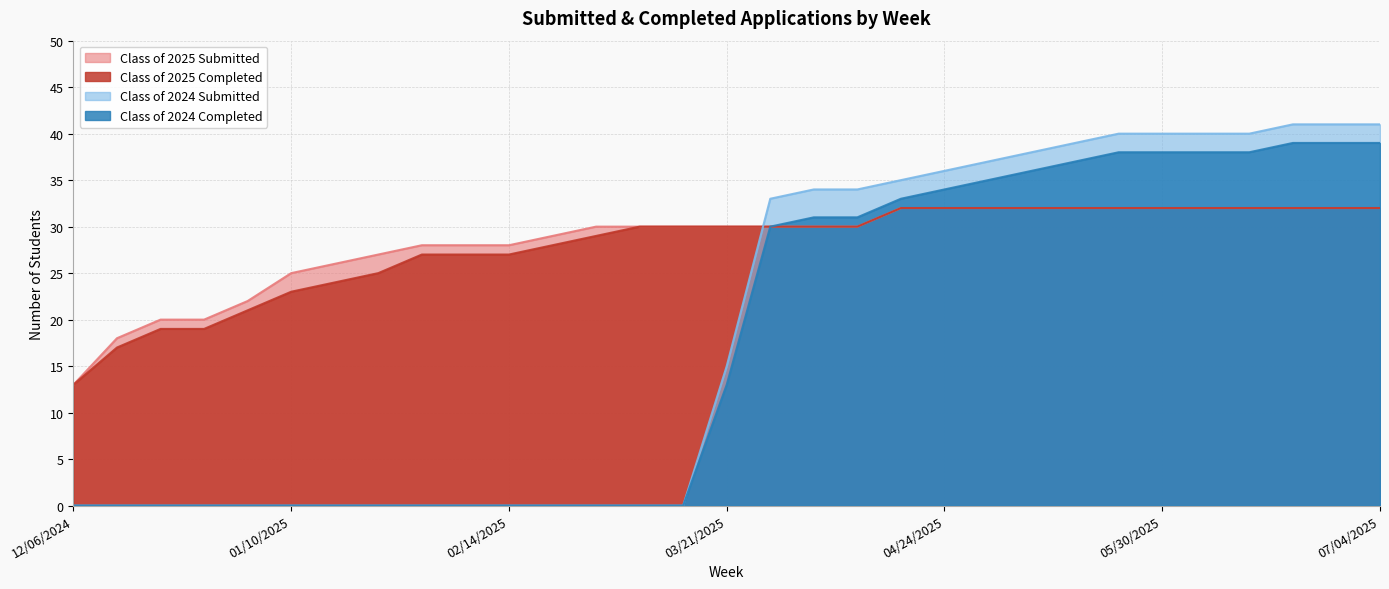

Rank the series by their maximum value, from highest to lowest.

Class of 2024 Submitted, Class of 2024 Completed, Class of 2025 Submitted, Class of 2025 Completed